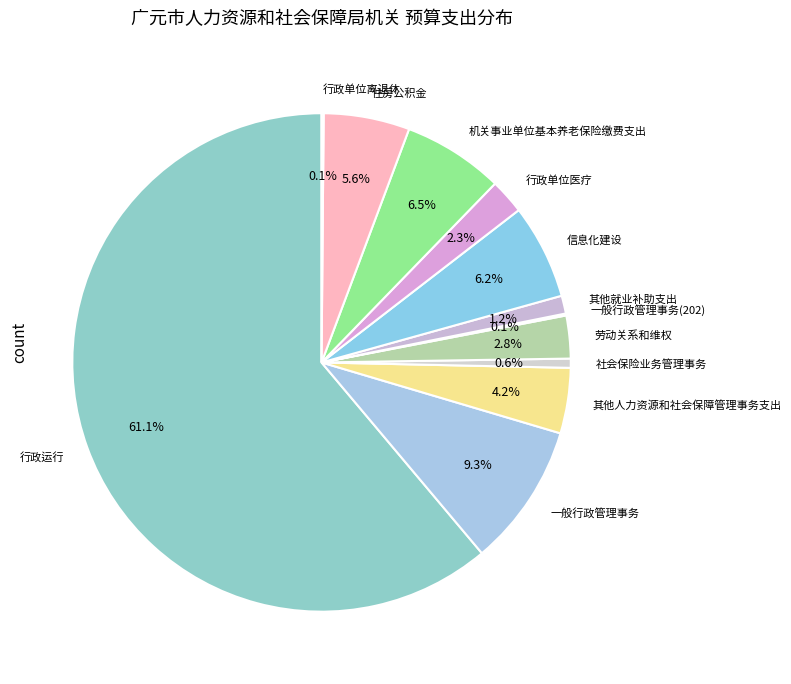

Does 行政运行 account for over 50% of the chart?

Yes